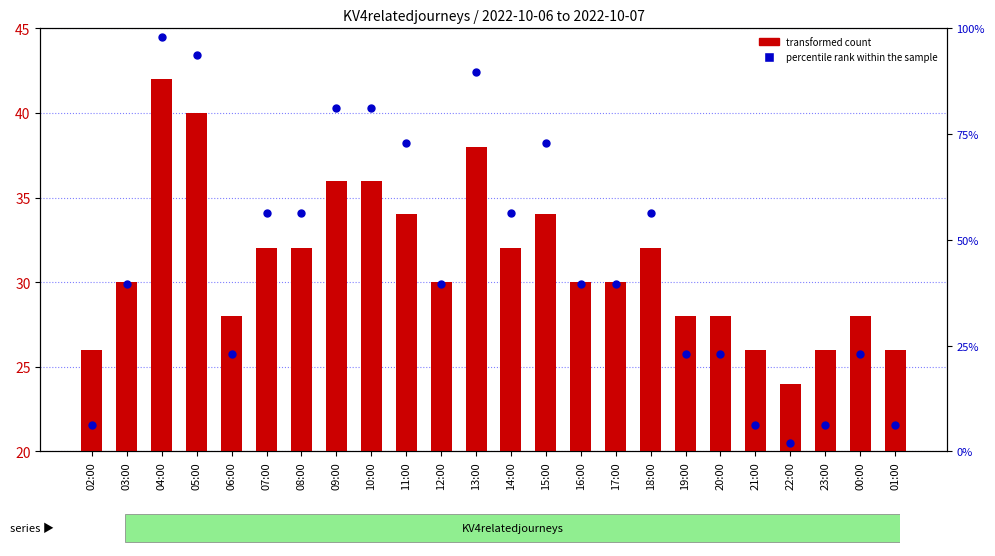

Which series contains the highest Y value?

percentile rank within the sample